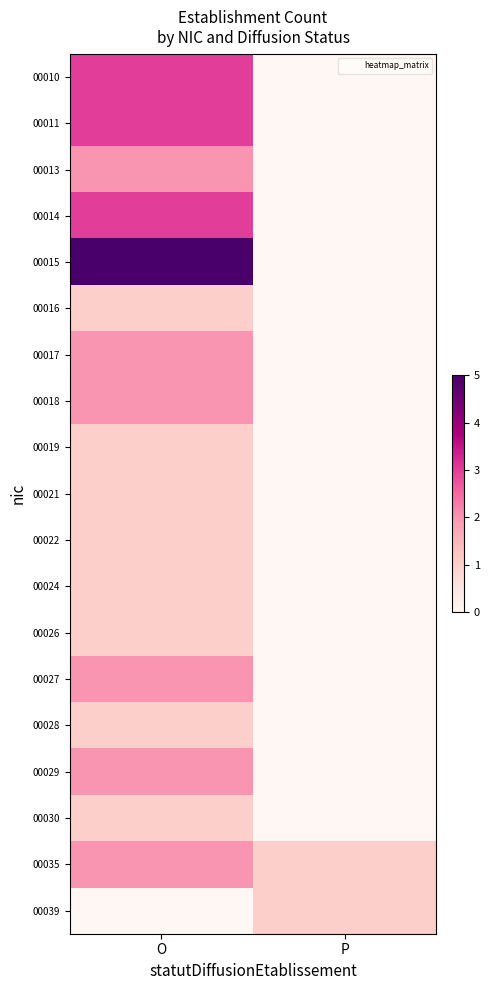

What is the greatest value displayed?

5